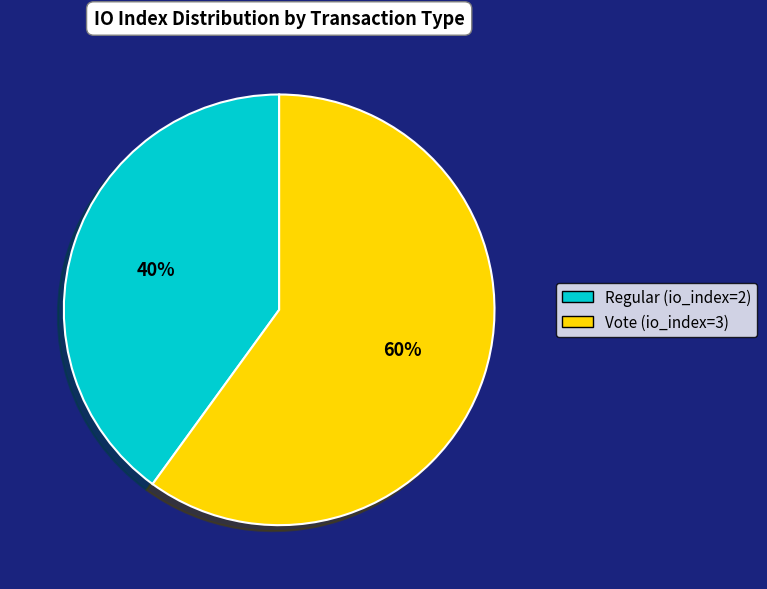

Combined, do Vote (io_index=3) and Regular (io_index=2) account for over 50%?

Yes